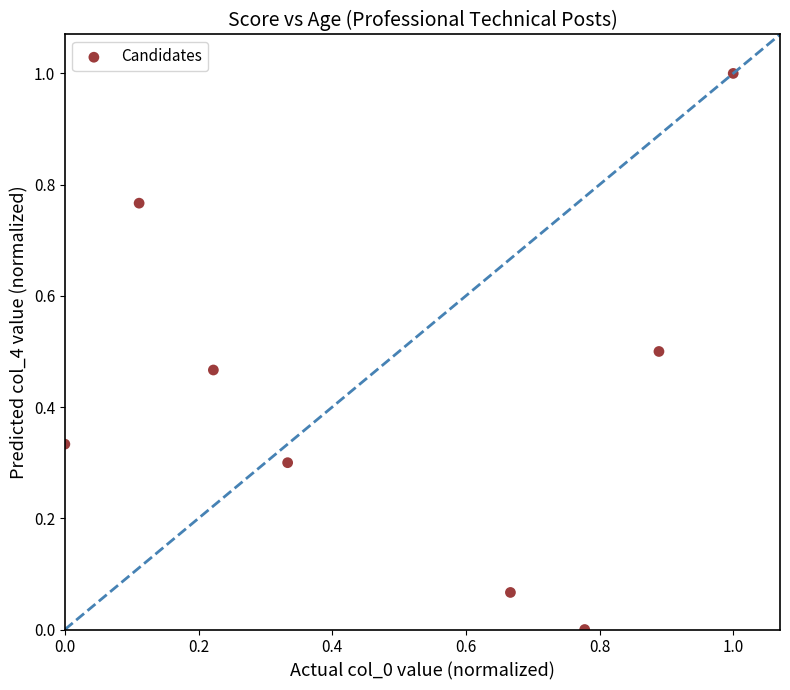

What is the range of X values (max minus min)?

1.0